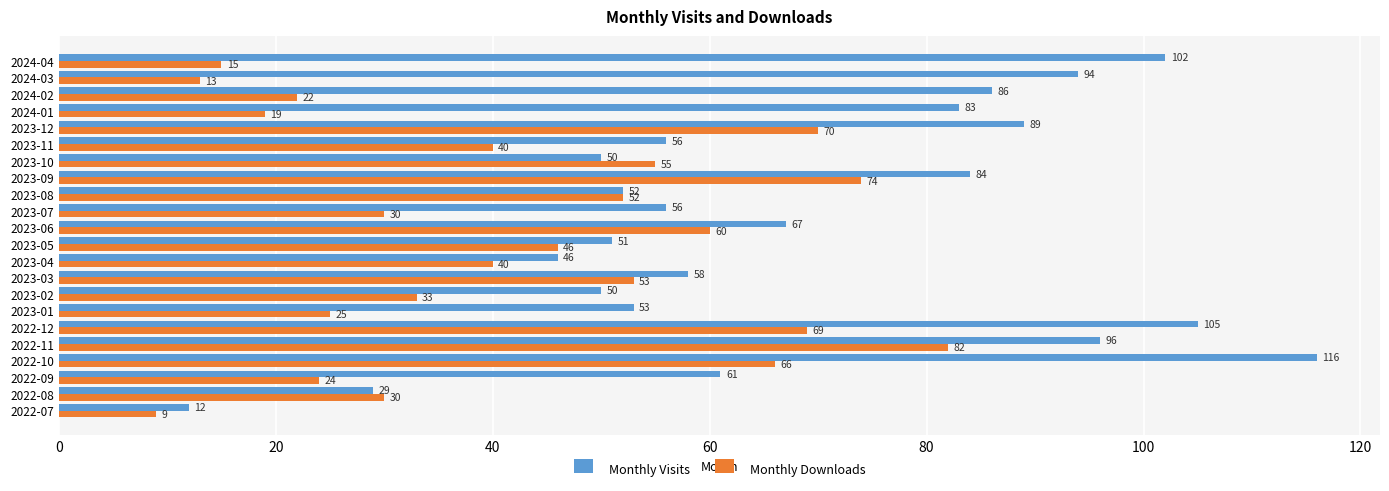

At which category is the sum across all series the highest?

2022-10